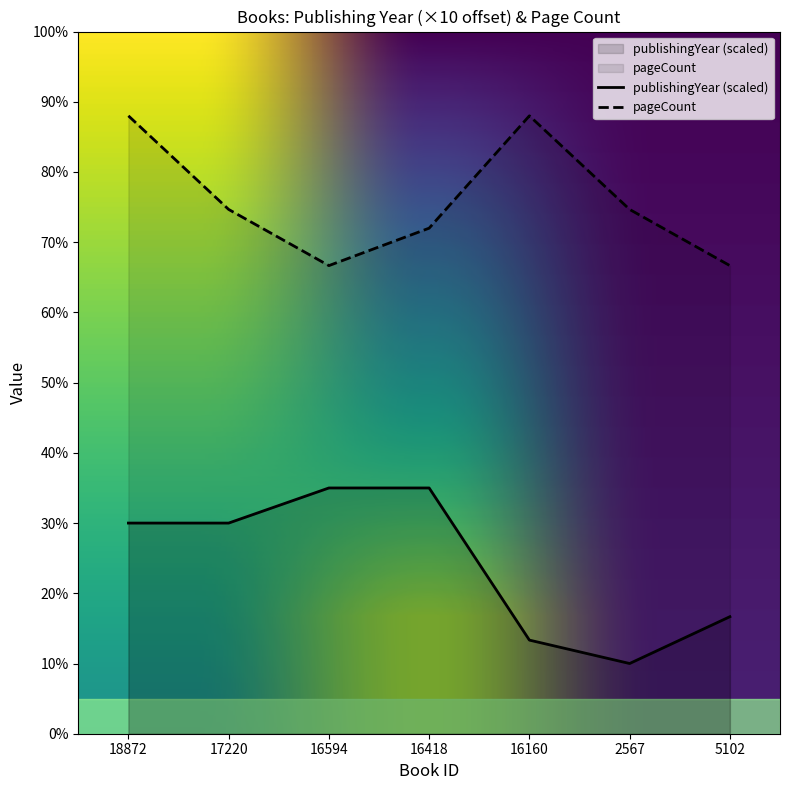

Does the chart display data point markers on the line(s)?

No